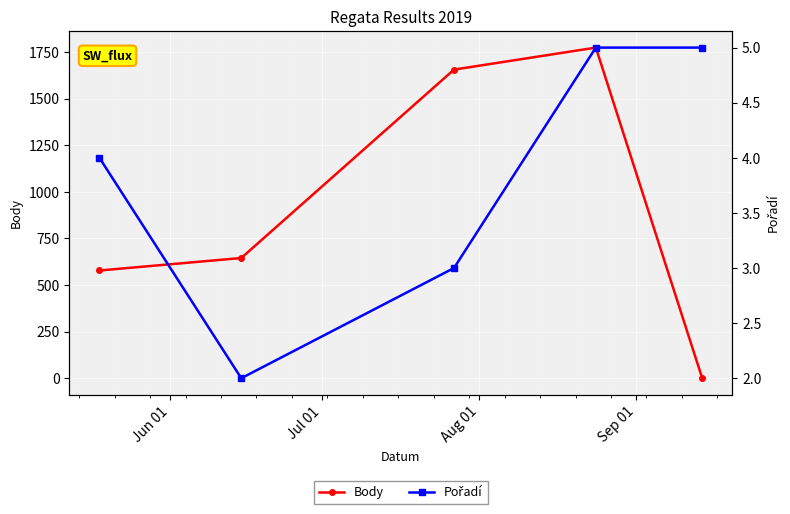

True or false: Body has more than 2 interior local peaks.

False